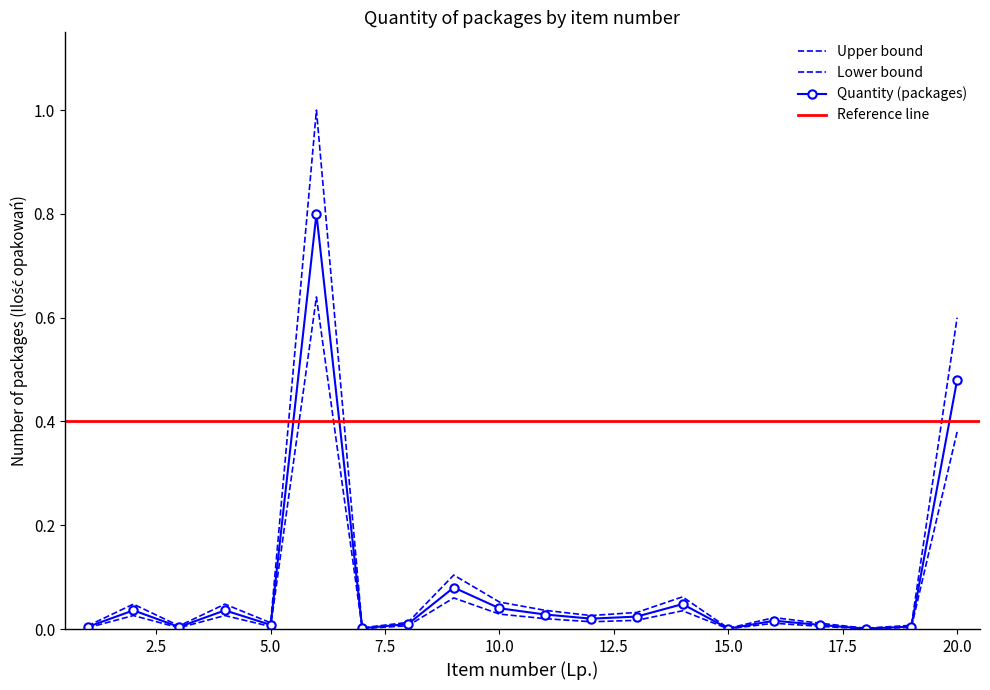

What is the approximate value of Quantity (packages) at 9?

0.1